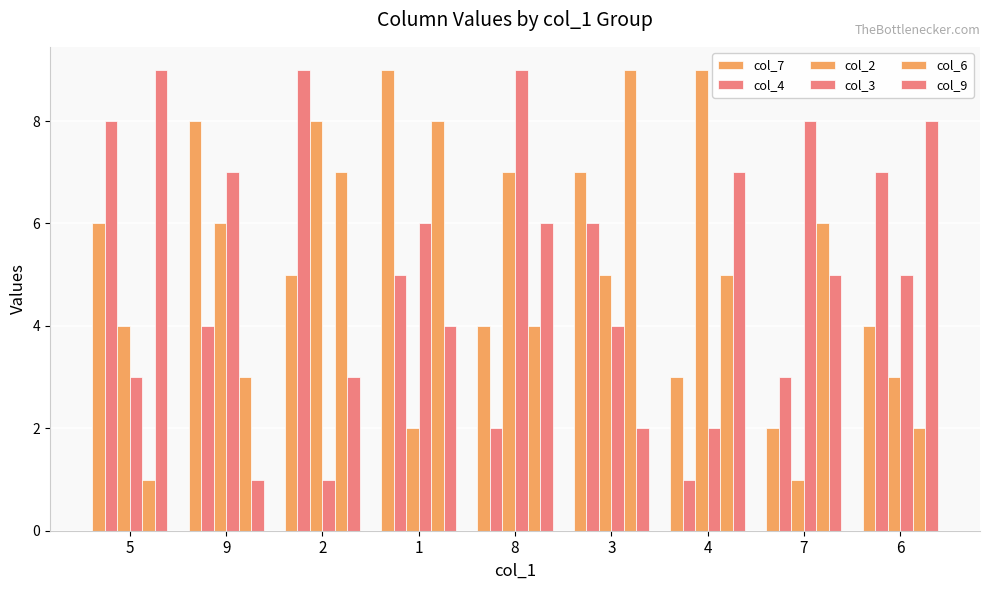

Does the chart contain any negative values?

No